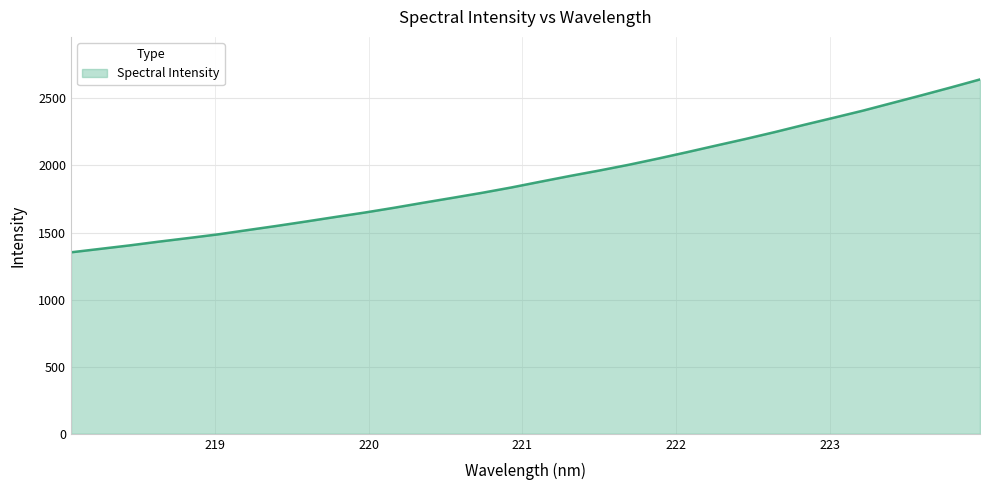

What is the minimum value shown in the chart?

1352.8